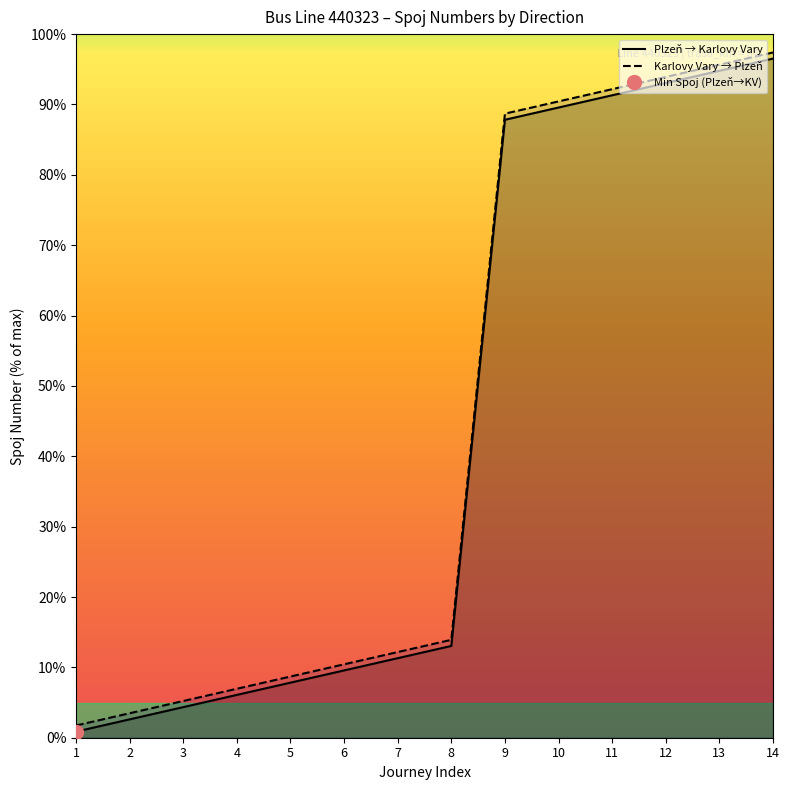

Reading left to right, what are all the values shown in this chart?

Plzeň → Karlovy Vary: 0.9	2.6	4.3	6.1	7.8	9.6	11.3	13.0	87.8	89.6	91.3	93.0	94.8	96.5
Karlovy Vary → Plzeň: 1.7	3.5	5.2	7.0	8.7	10.4	12.2	13.9	88.7	90.4	92.2	93.9	95.7	97.4